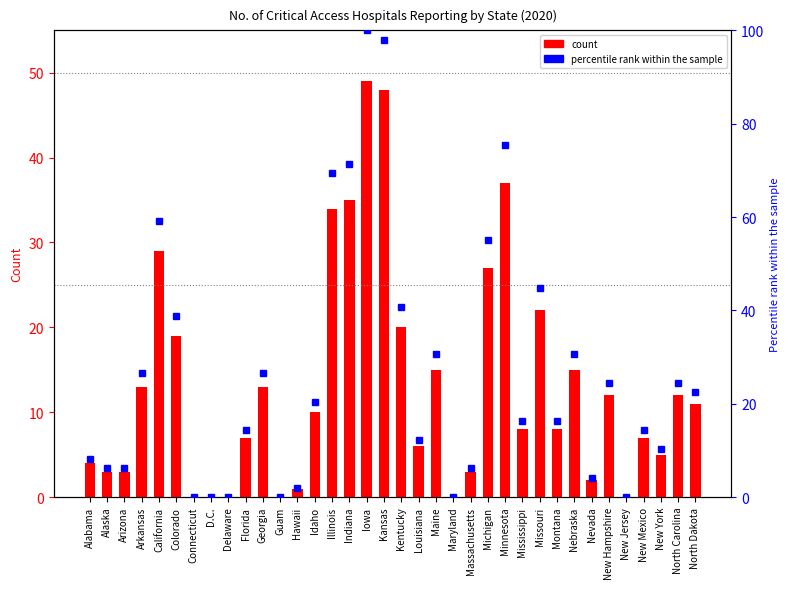

What is the value of the 1st bar from the left?

4